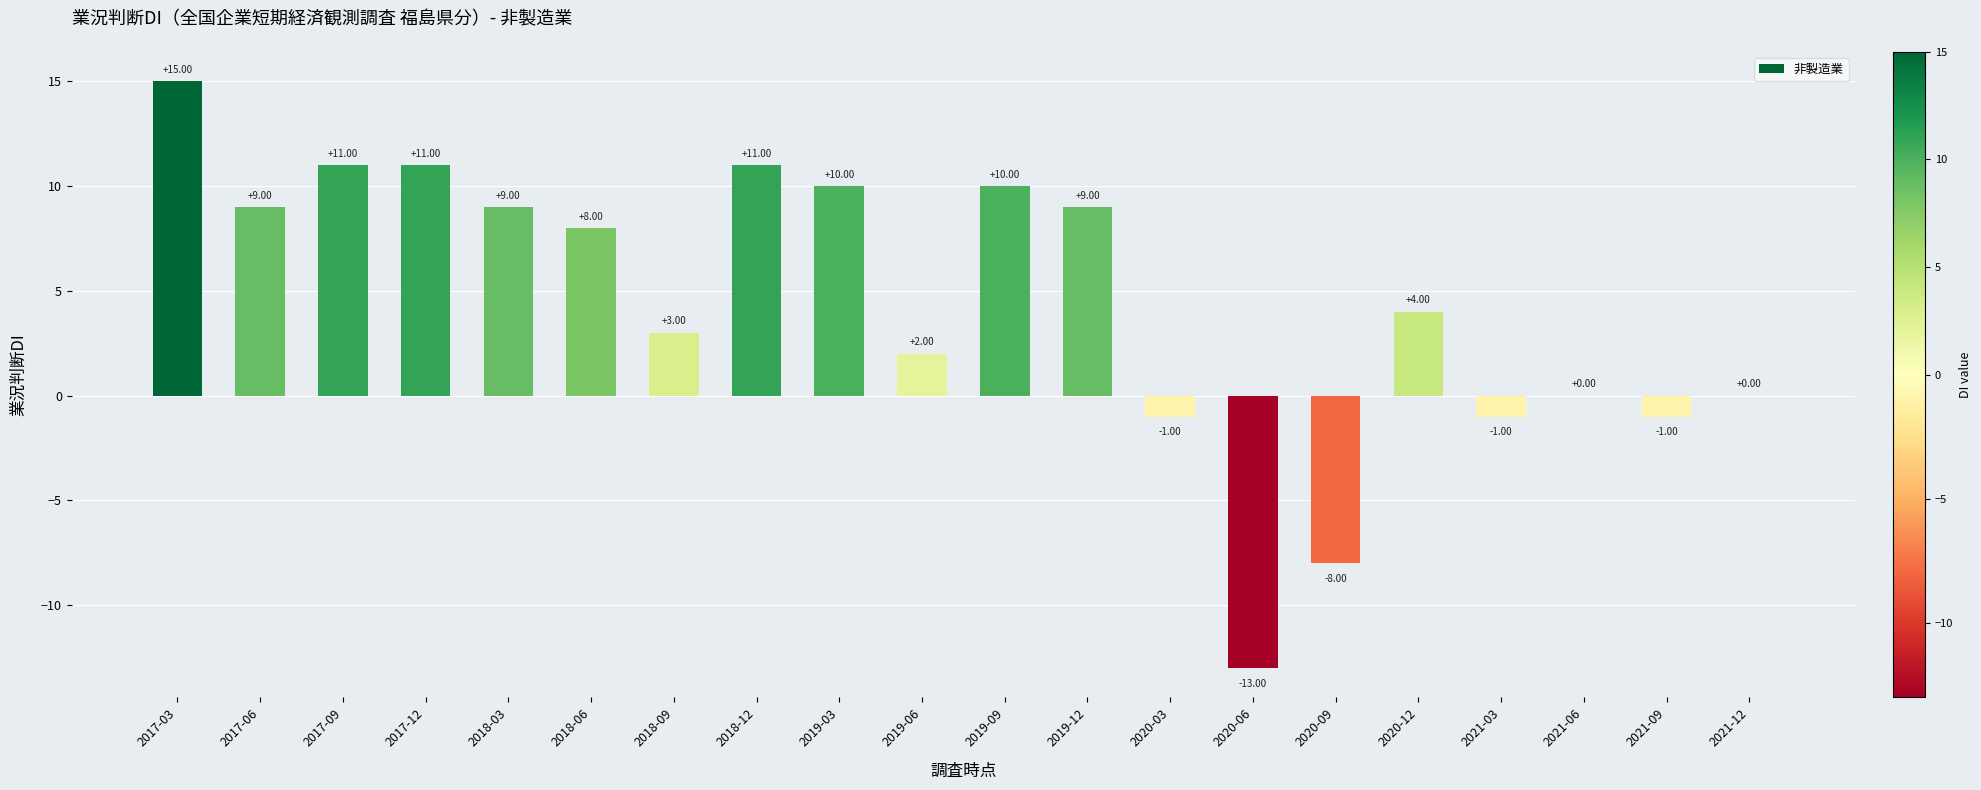

Reading left to right, transcribe all the data shown in this chart.

15	9	11	11	9	8	3	11	10	2	10	9	-1	-13	-8	4	-1	0	-1	0